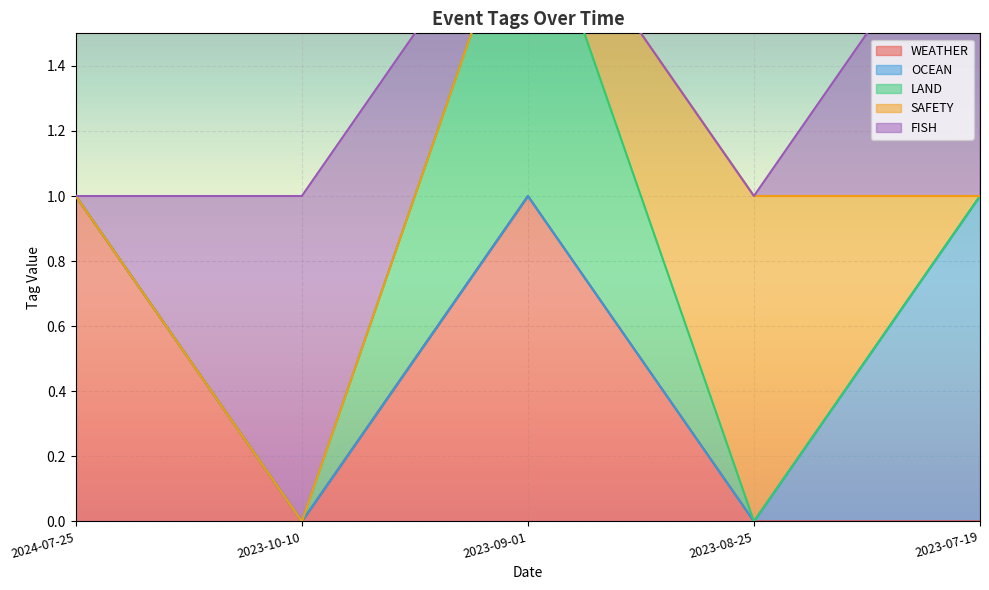

At 2024-07-25, list the series in order from largest to smallest.

WEATHER, OCEAN, LAND, SAFETY, FISH